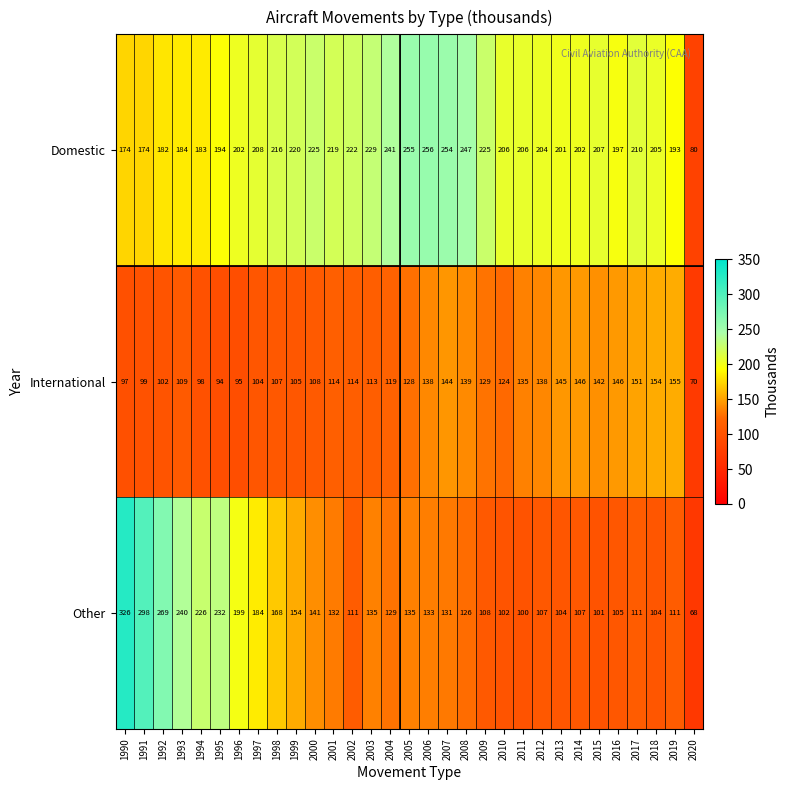

At which category does the chart reach its peak across all series?

1990